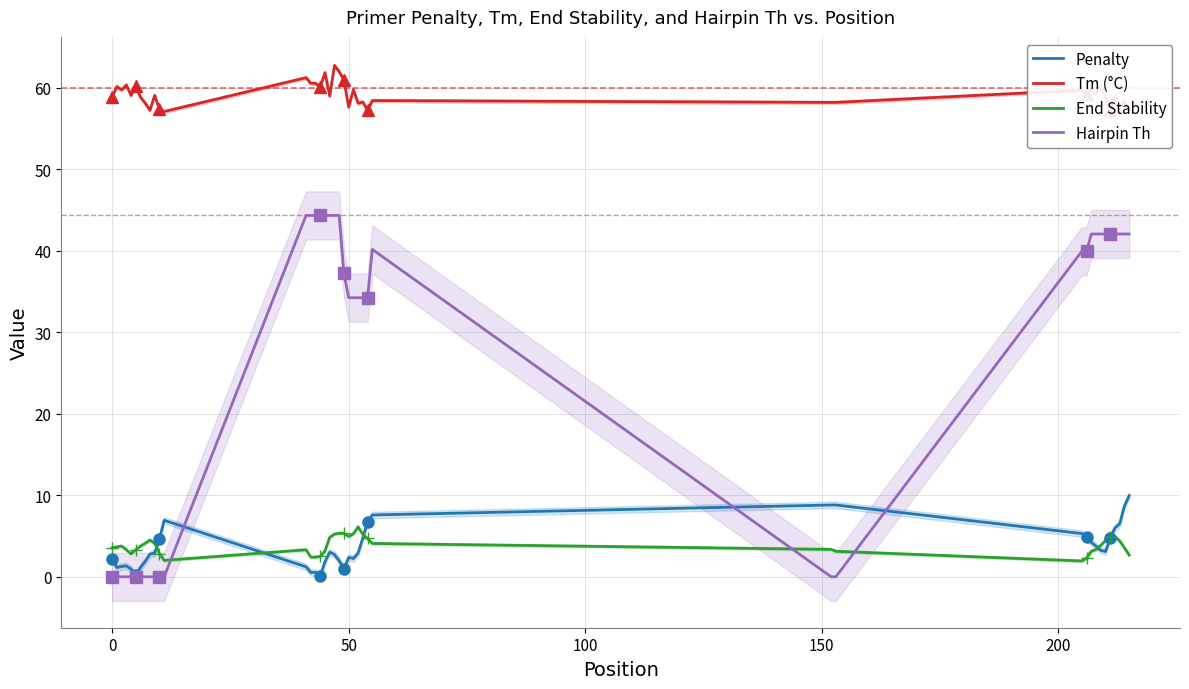

At which label does End Stability first exceed 3?

0